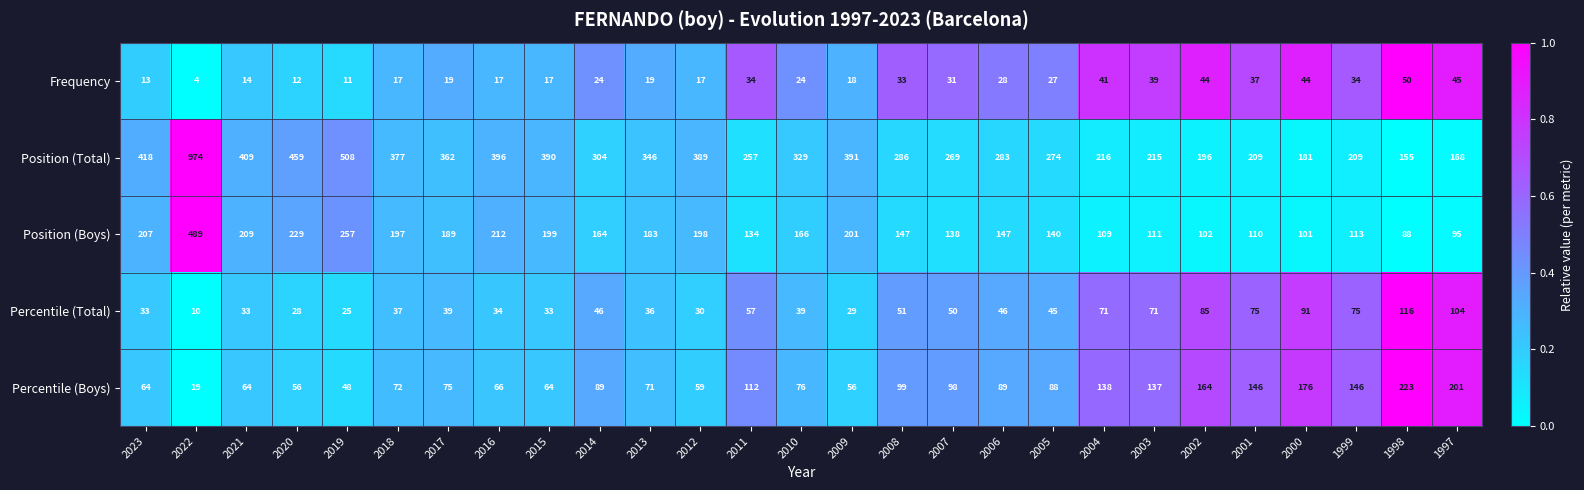

Is it true that Frequency equals 60 at 2003?

False